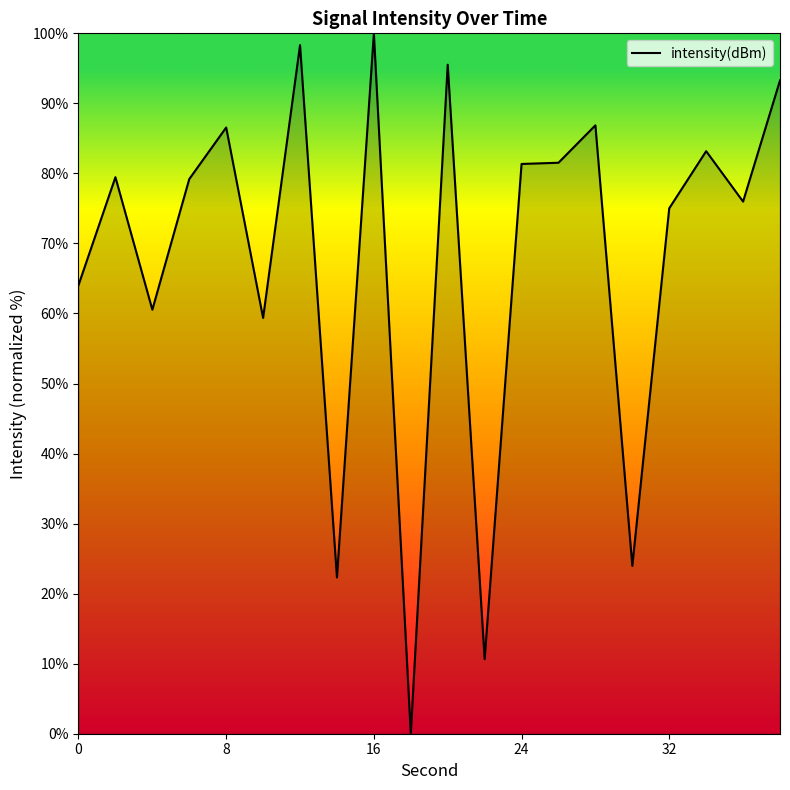

What is the maximum value shown in the chart?

100.0